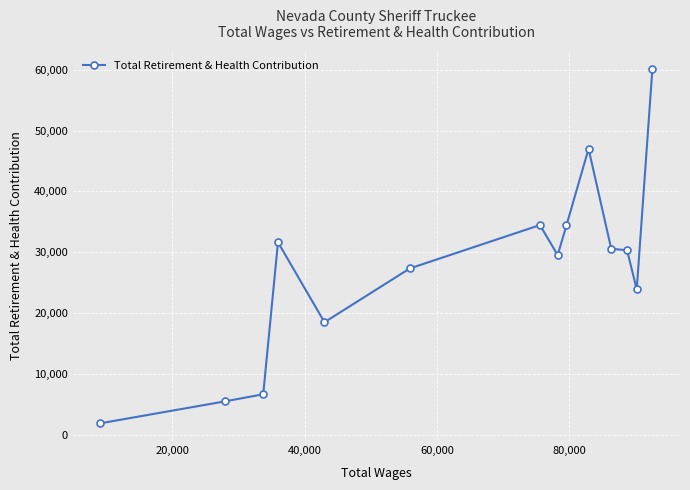

What is the value of the 9th point from the left?

34409